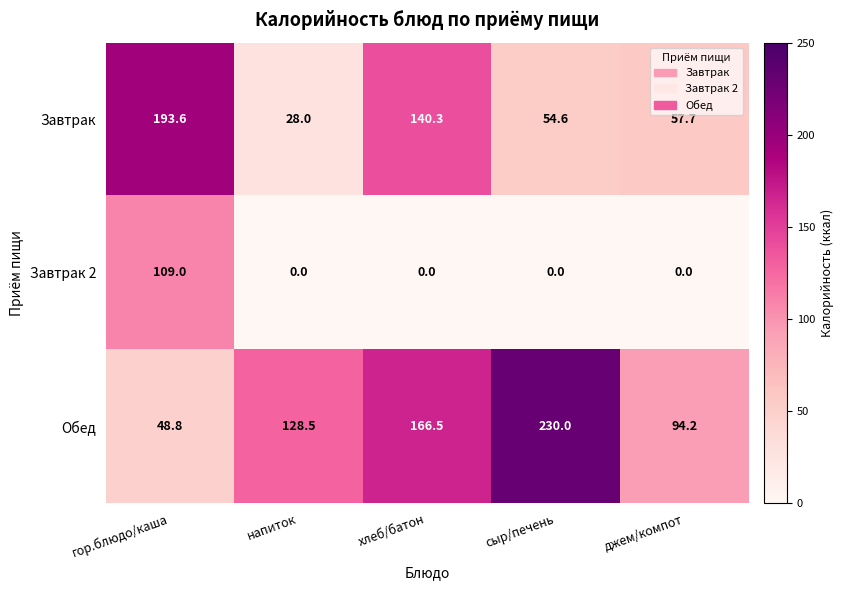

Reading left to right, list all the values displayed in this chart.

Завтрак: 193.6	28.0	140.3	54.6	57.7
Завтрак 2: 109.0	0.0	0.0	0.0	0.0
Обед: 48.8	128.5	166.5	230.0	94.2